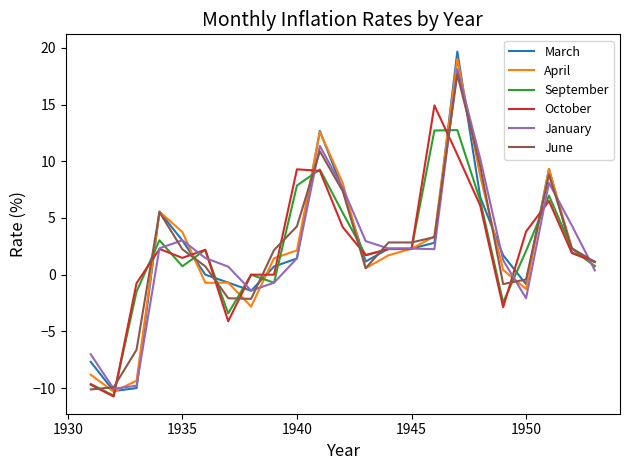

Which series has the largest range (max minus min)?

March